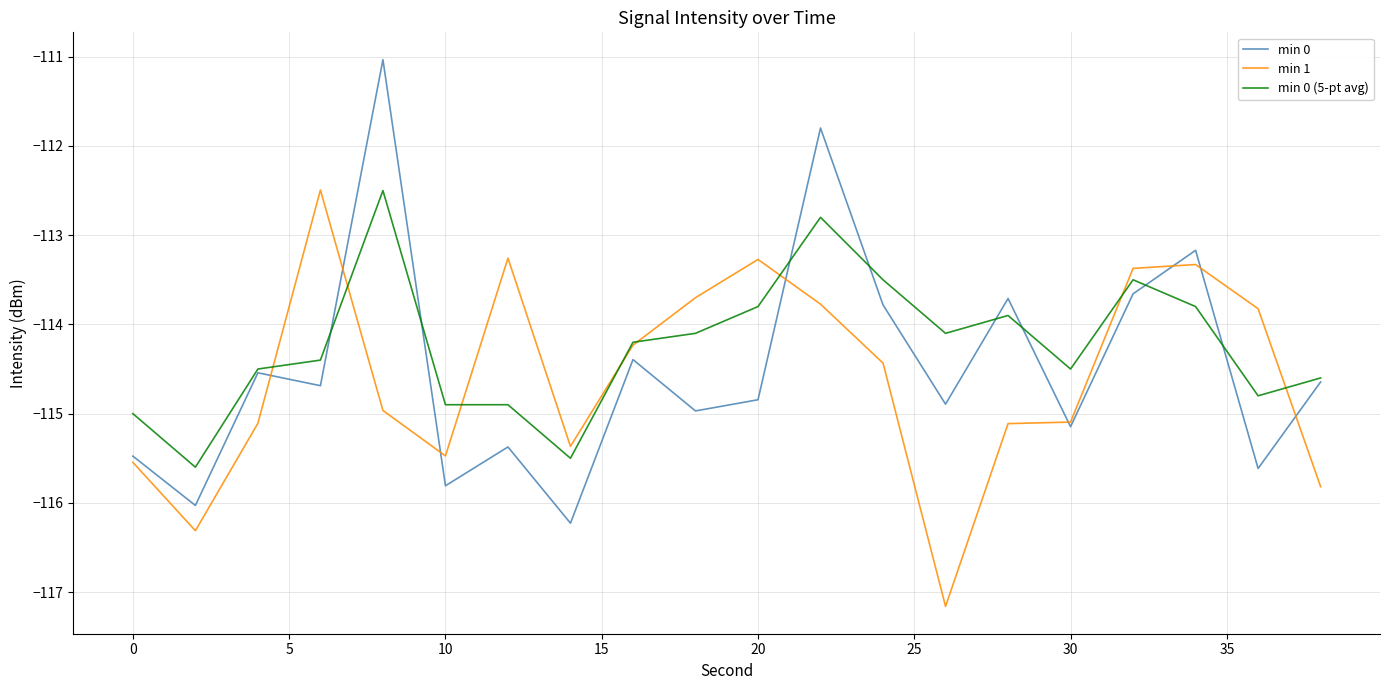

What is the maximum value shown in the chart?

-111.0